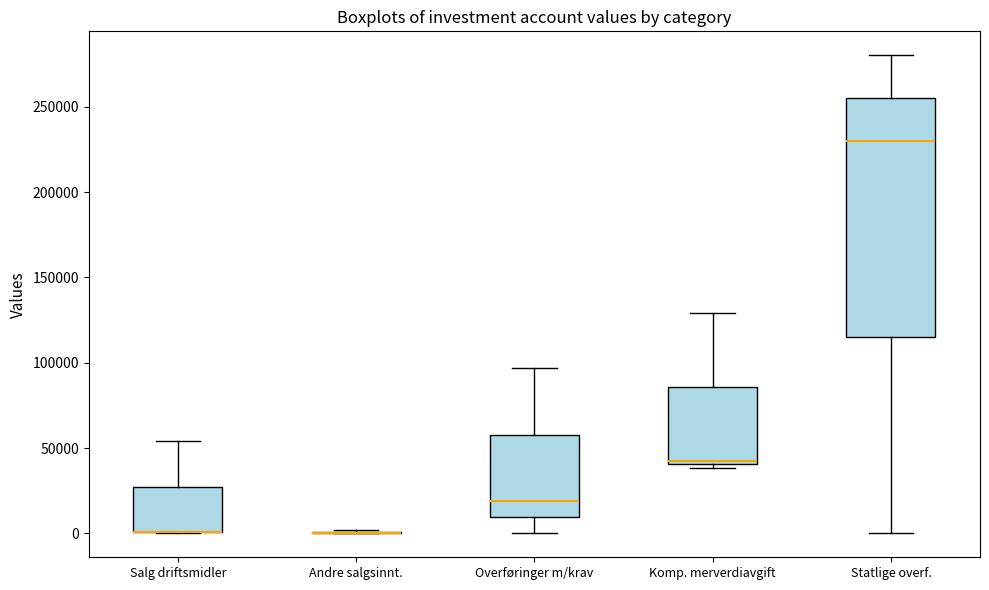

Reading left to right, transcribe this box plot: for each box, give where its median line is, the range the box spans, and where its two whiskers end, as read against the y-axis. The values are not printed on the chart, so give them approximately, as read against the axis.

Salg driftsmidler: median 0 (drawn on the box's lower edge), box 0 to 25000, whiskers 0 to 55000
Andre salgsinnt.: box collapsed to a line at 0, whiskers 0 to 0
Overføringer m/krav: median 20000, box 10000 to 60000, whiskers 0 to 95000
Komp. merverdiavgift: median 40000 (just above the box's lower edge), box 40000 to 85000, whiskers 40000 (just below the box's lower edge) to 130000
Statlige overf.: median 230000, box 115000 to 255000, whiskers 0 to 280000